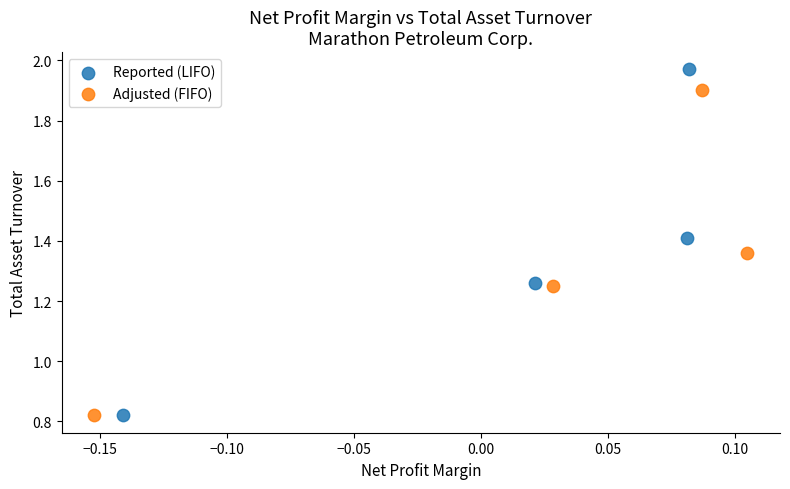

Which series contains the highest Y value?

Reported (LIFO)